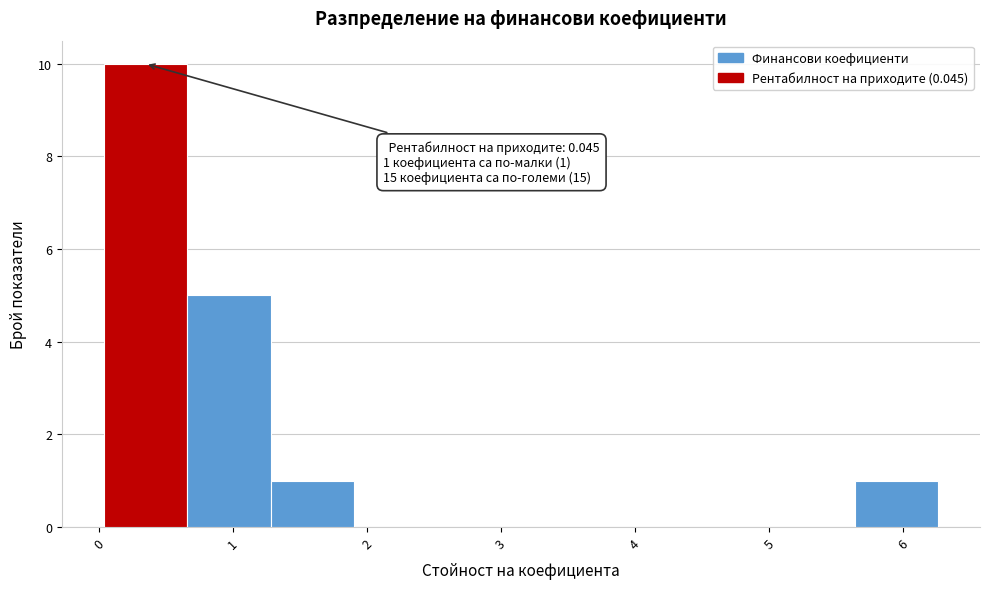

Over which range of the x-axis is the bar tallest?

0.0 to 0.7